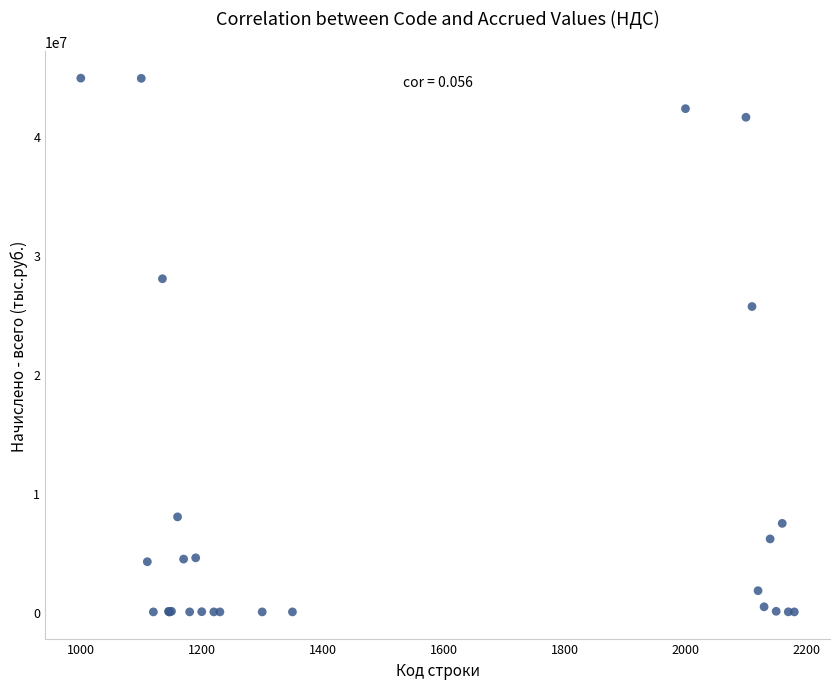

What Y value in the scatter plot is closest to 22424231?

25659106